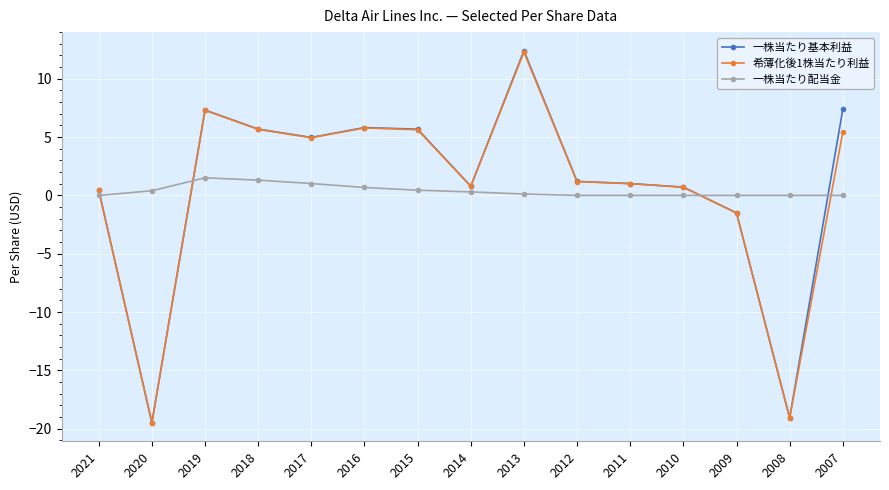

What is the average value of the 一株当たり配当金 series?

0.4